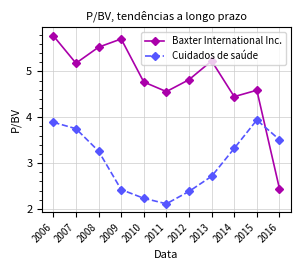

True or false: Baxter International Inc. has more than 0 points higher than both neighbors.

True